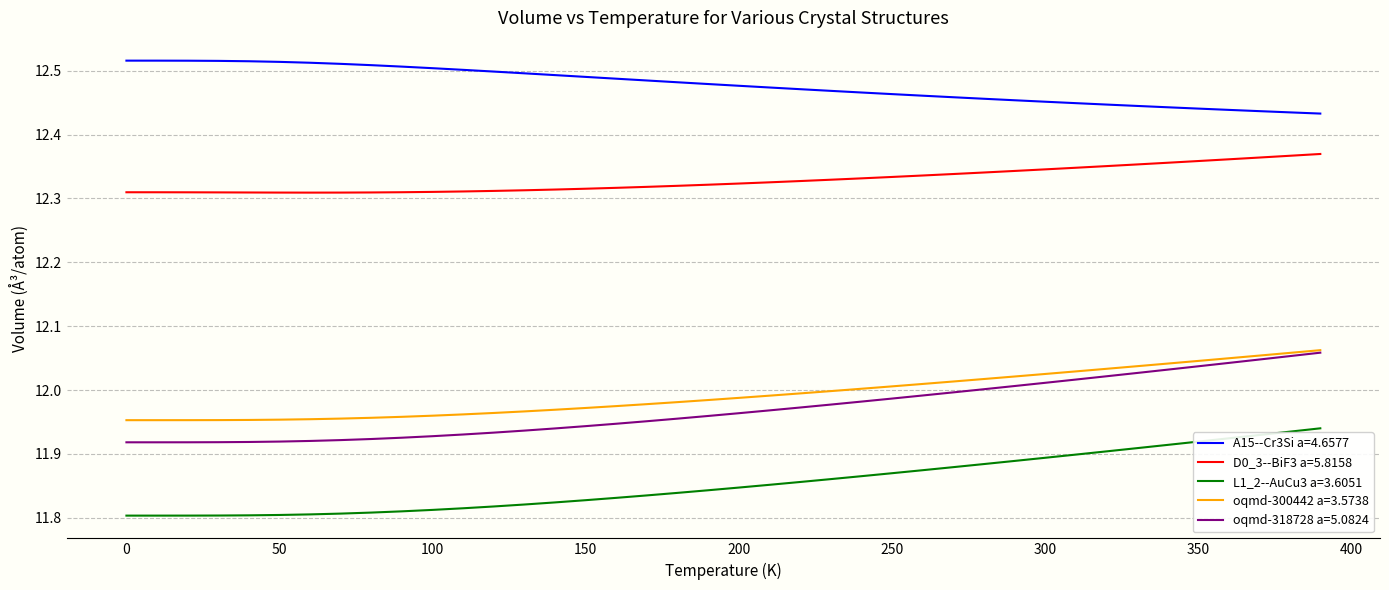

True or false: D0_3--BiF3 a=5.8158 and oqmd-318728 a=5.0824 cross at least once.

False